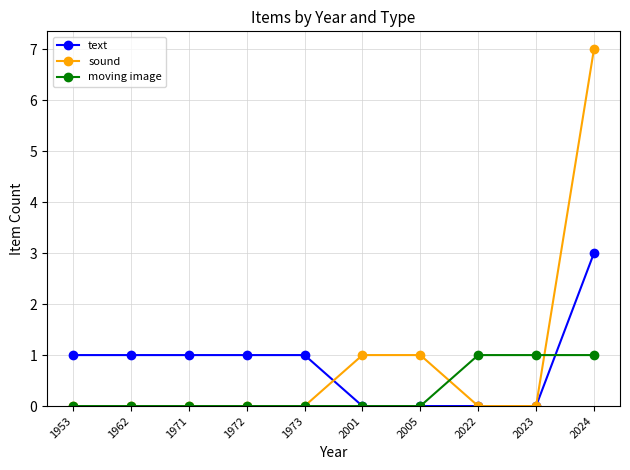

True or false: text and sound intersect in this chart.

True